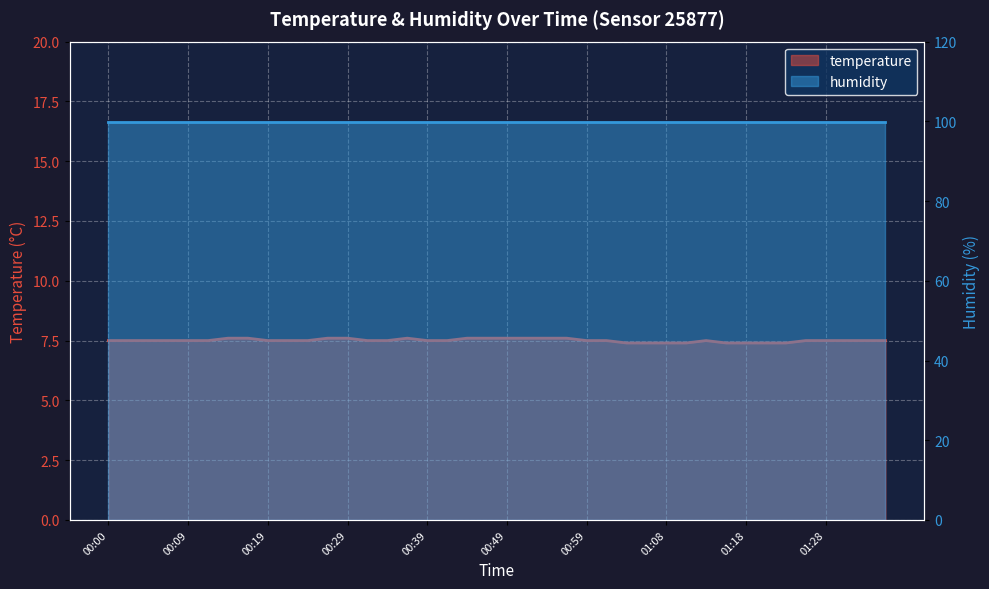

What is the greatest value displayed?

7.6